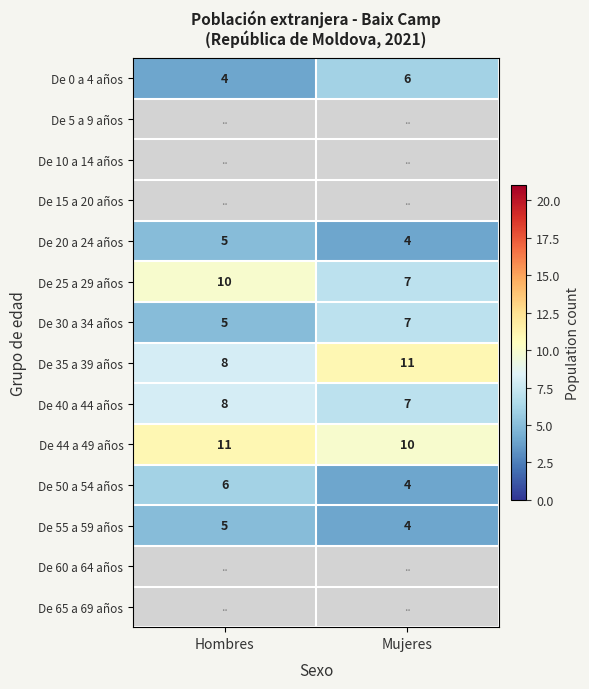

Which category has the lowest value in the De 20 a 24 años series?

Mujeres